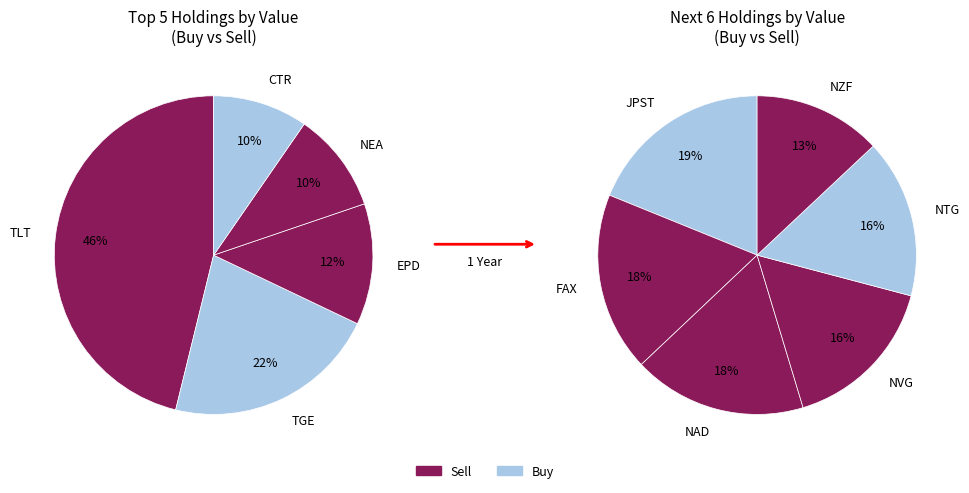

Which slice is the largest?

TLT